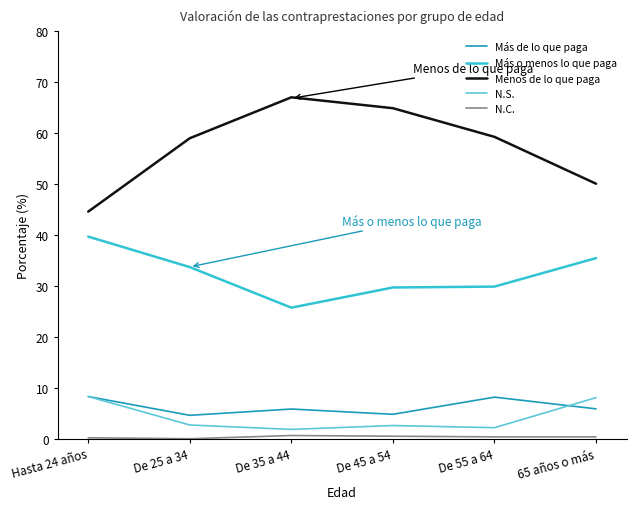

What position from the right is De 45 a 54?

3